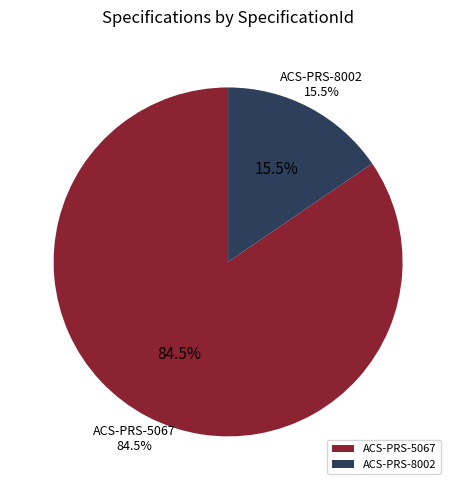

Is there any slice that represents more than half of the pie?

Yes